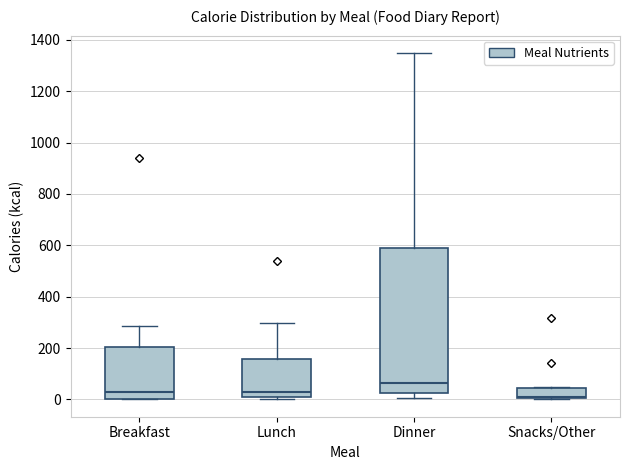

Where is the lower edge of the box for Lunch on the y-axis? The values are not printed on the chart, so give them approximately, as read against the axis.

20